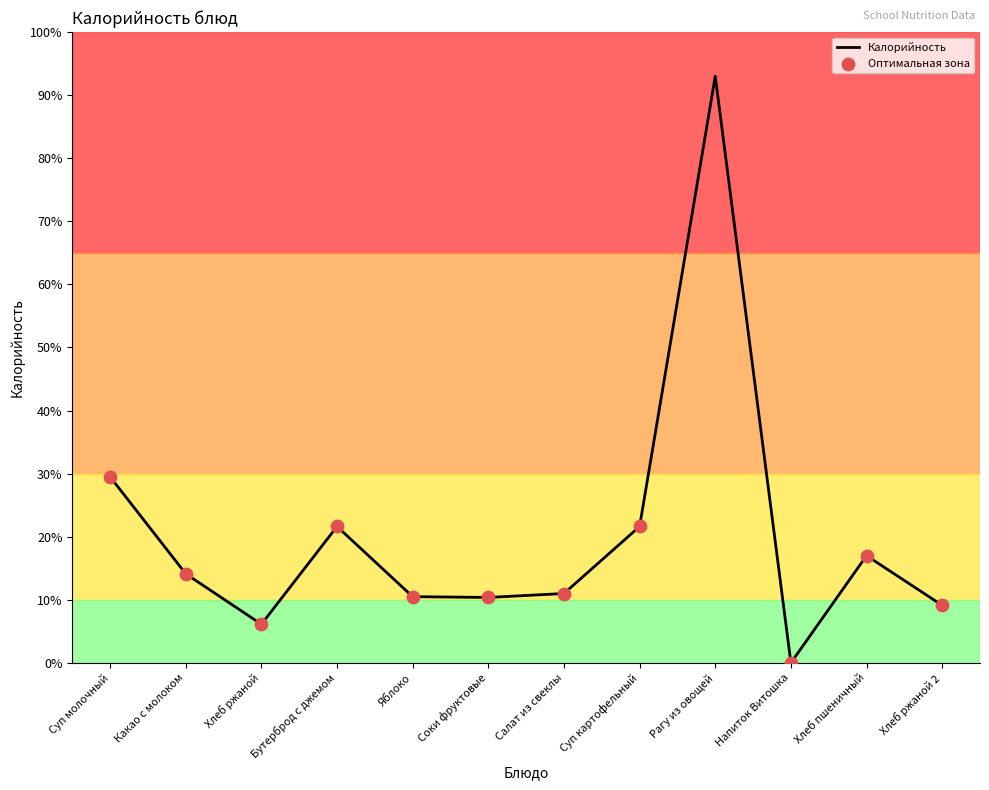

What is the ratio of the value at Рагу из овощей to the value at Салат из свеклы?

8.5